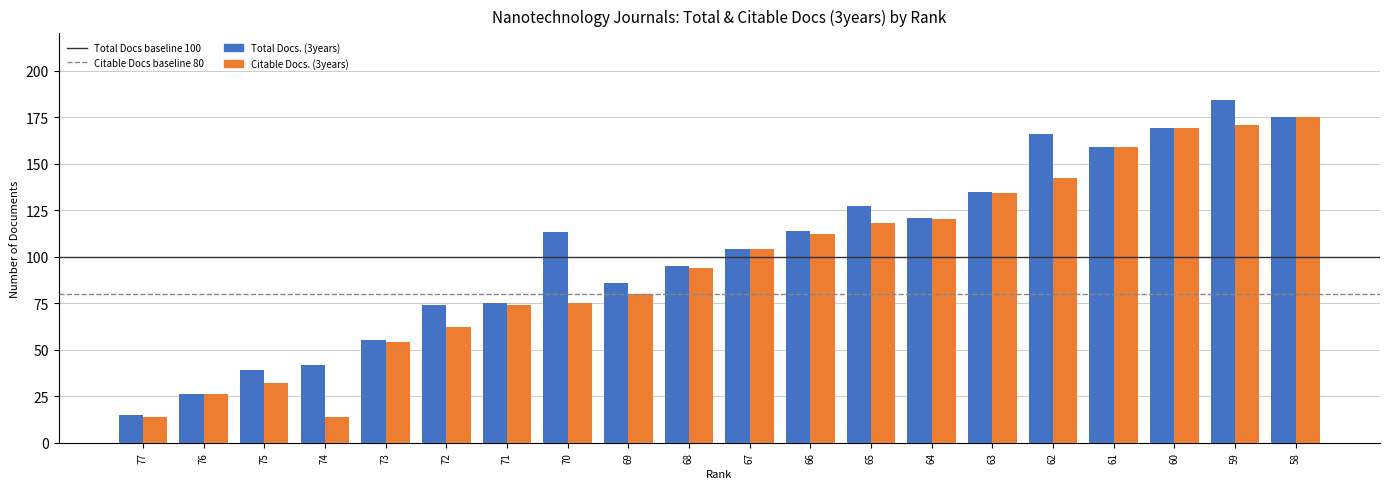

The value of Citable Docs. (3years) at 68 is 94. True or false?

True